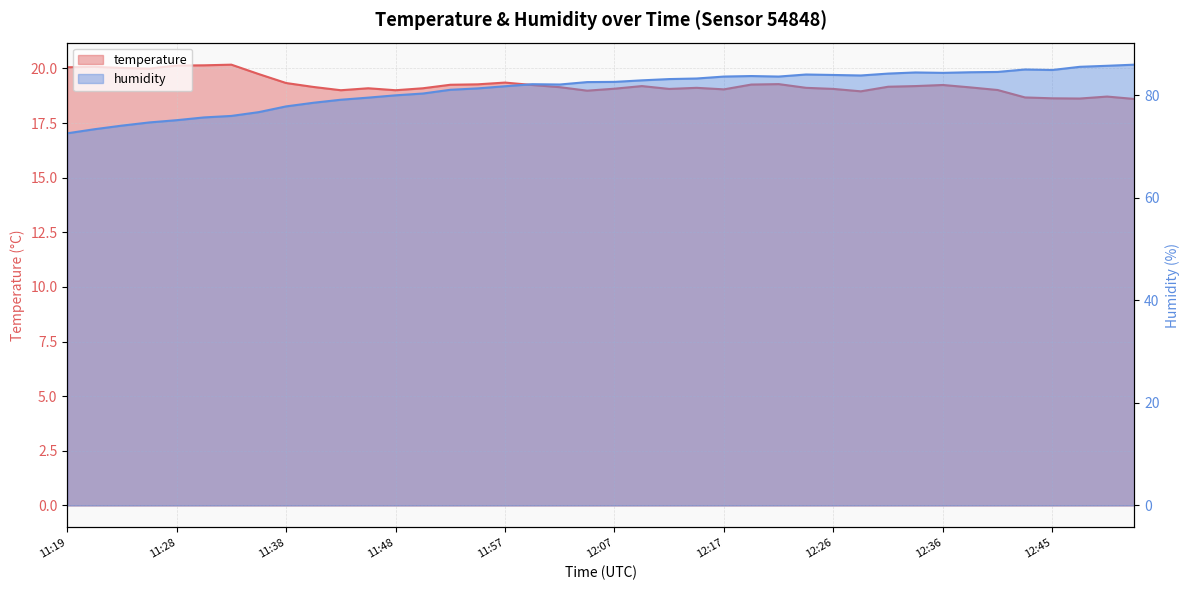

At which category is the sum across all series the highest?

39